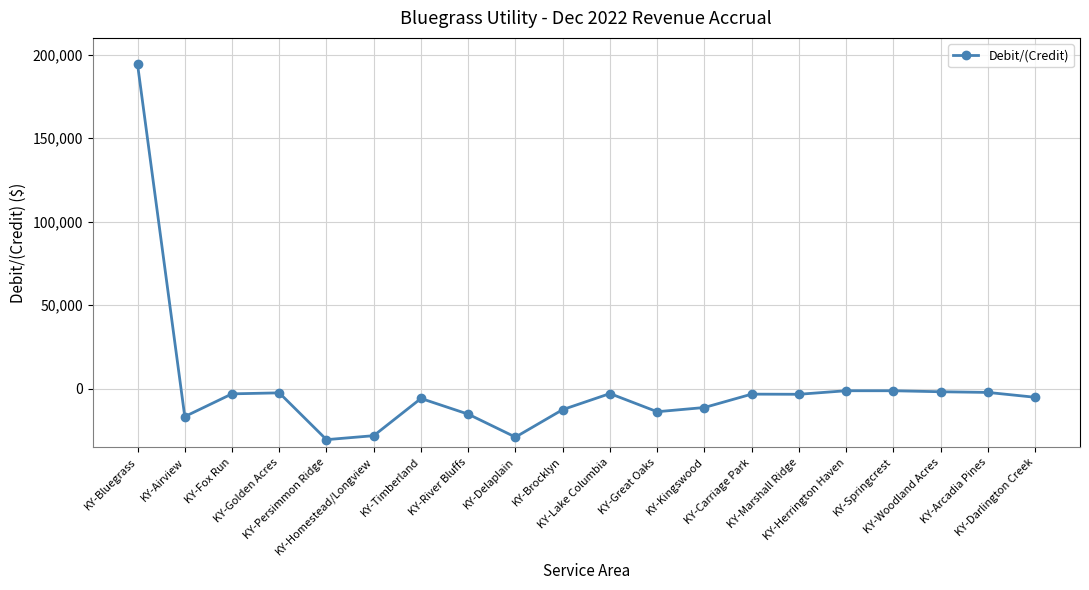

How many values exceed -3266?

9